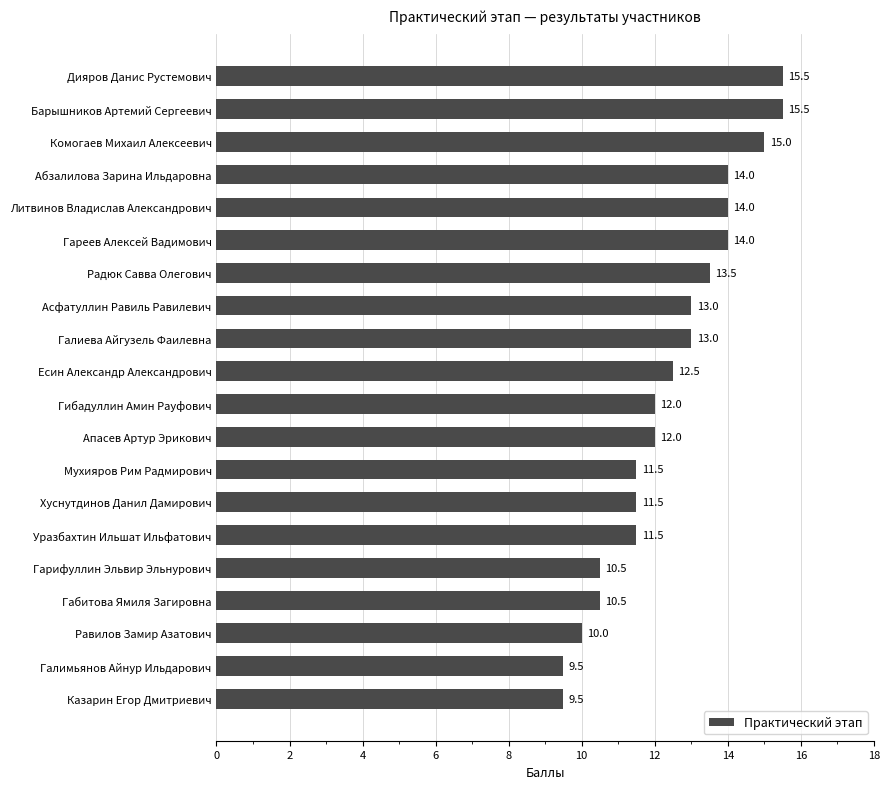

The value at Литвинов Владислав Александрович is 5.4. True or false?

False